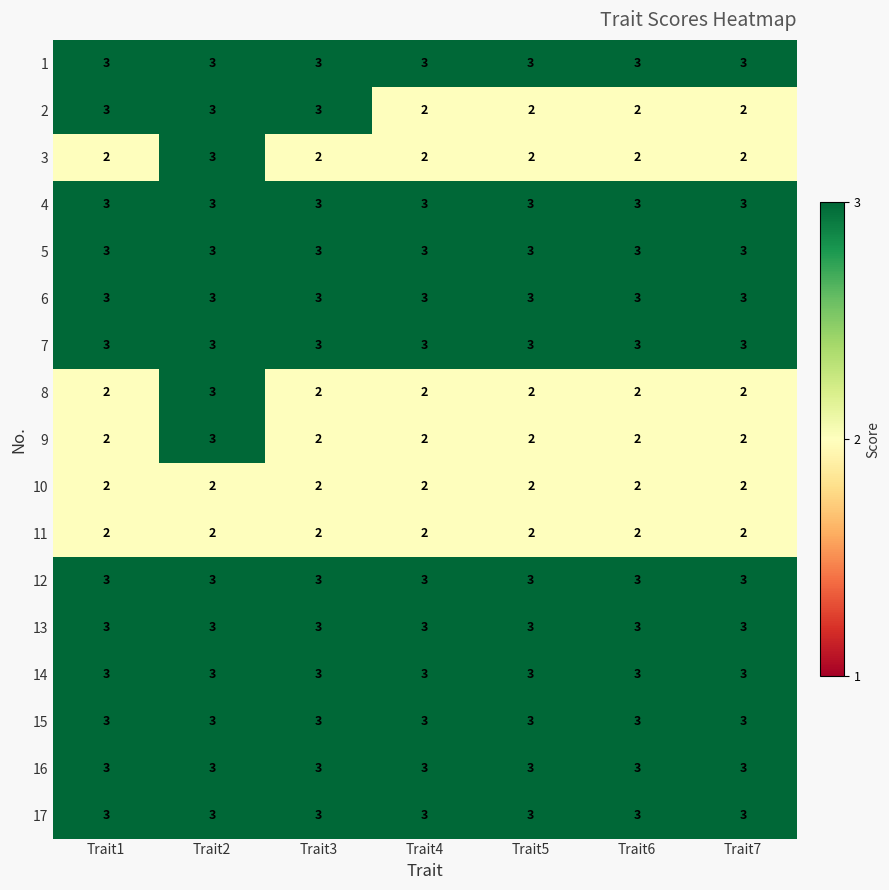

True or false: 8 has a value of 1 at Trait7.

False